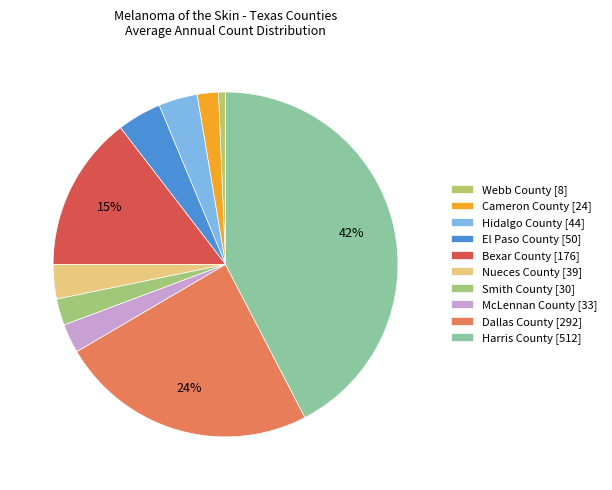

To the nearest percent, what is the average slice percentage?

10%